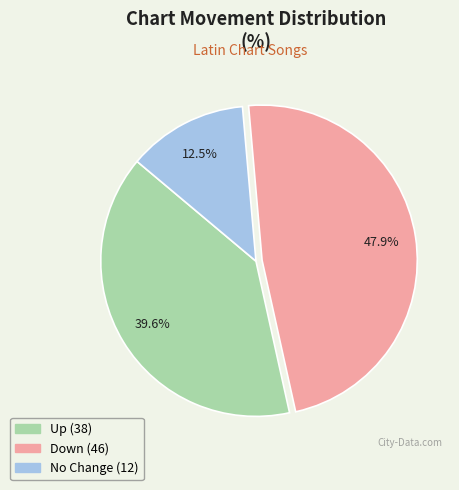

Is there any slice that represents more than half of the pie?

No